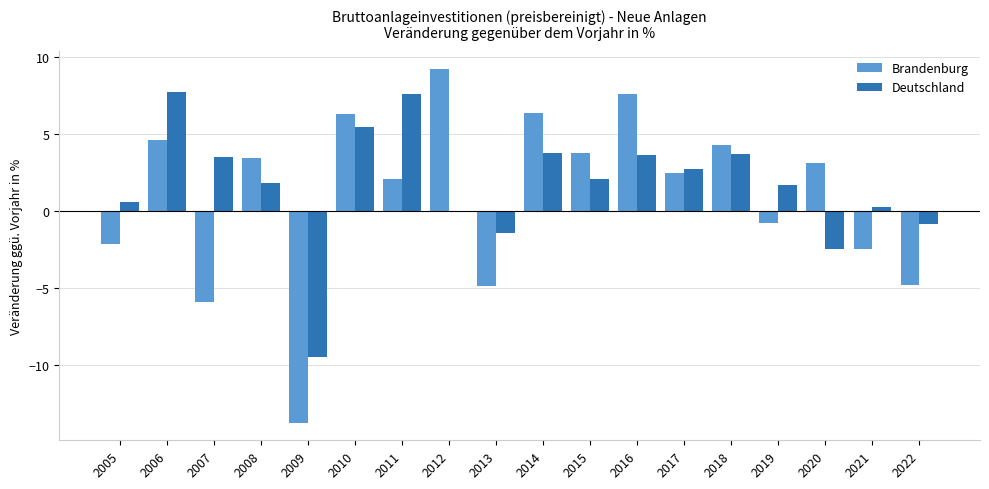

The value of Brandenburg at 2022 is -4.8. True or false?

True